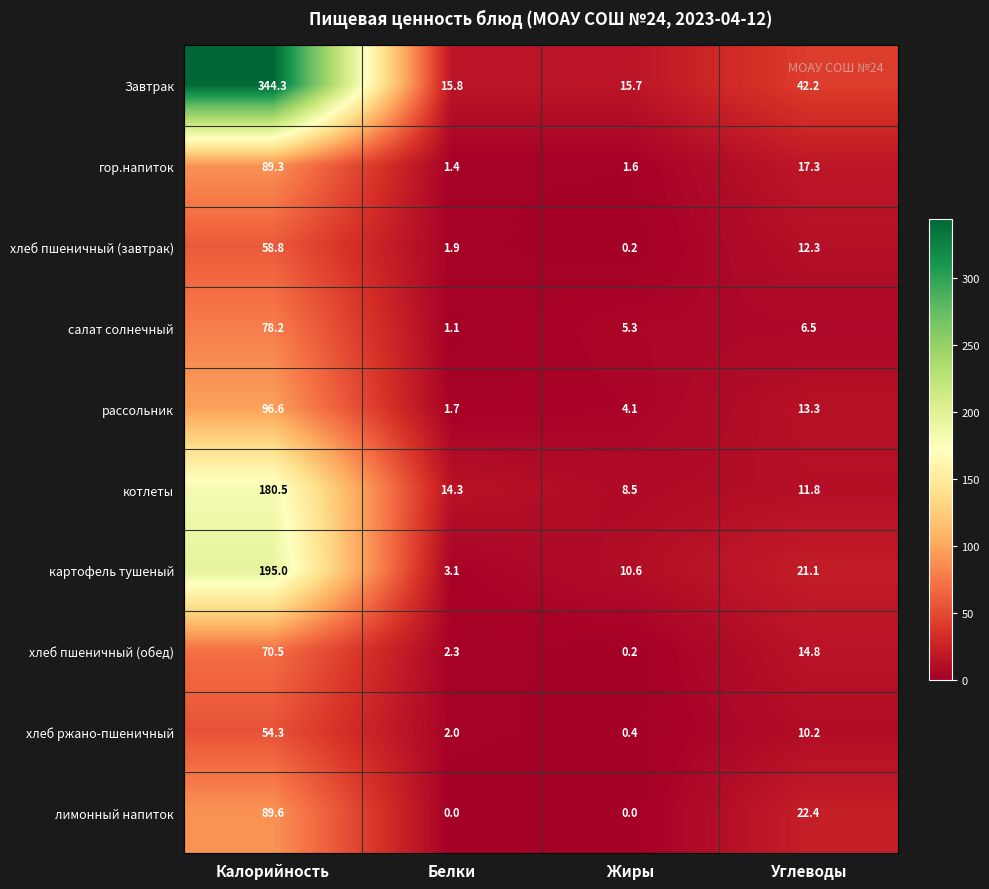

What is the sum of the картофель тушеный values at Калорийность and Белки?

198.1